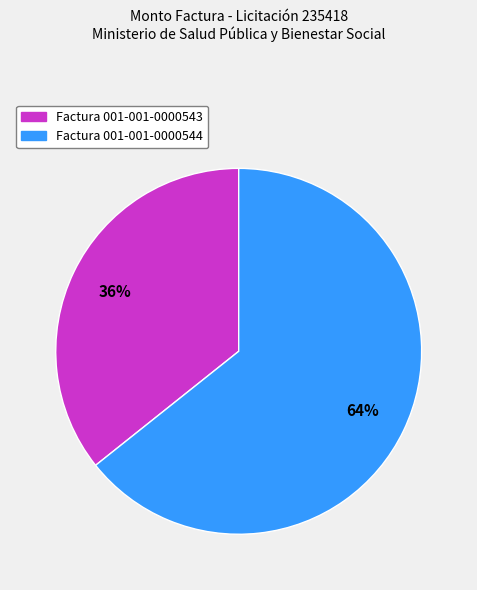

Does any single category account for the majority?

Yes